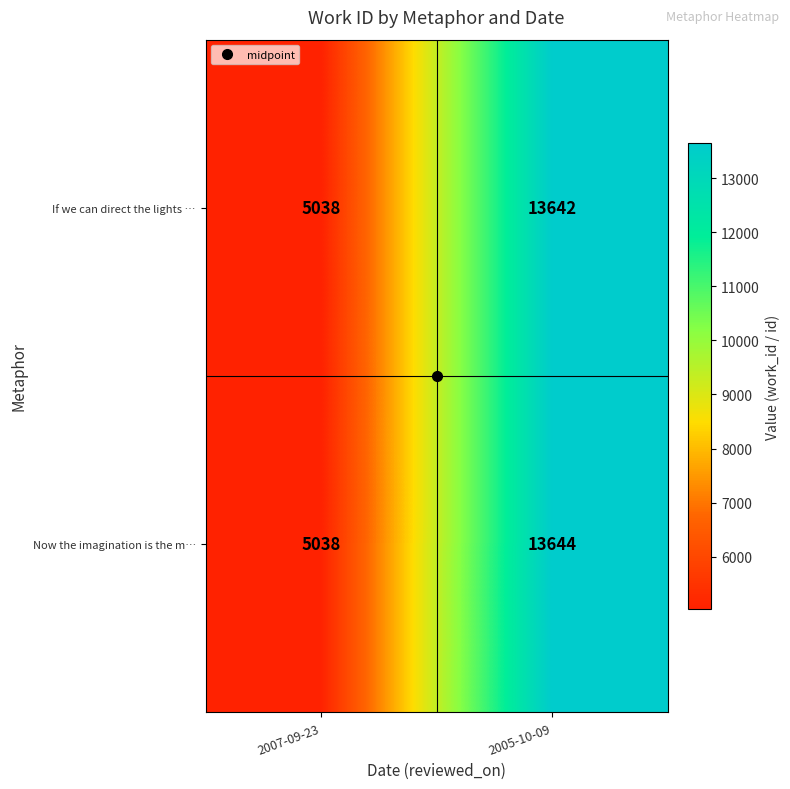

At which category is the sum across all series the highest?

2005-10-09